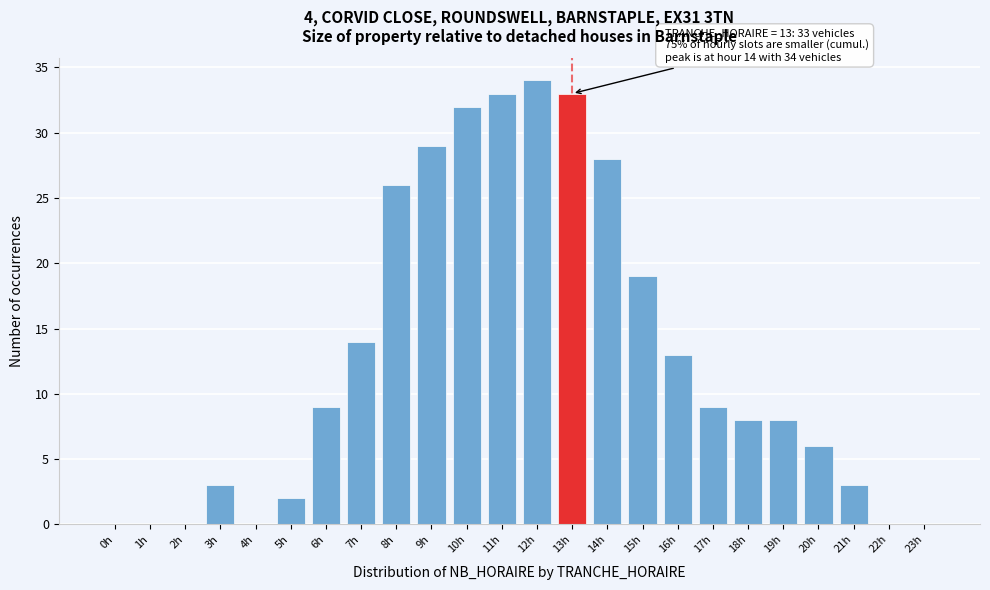

Reading right to left, extract all data points from this chart.

23h=0	22h=0	21h=3	20h=6	19h=8	18h=8	17h=9	16h=13	15h=19	14h=28	13h=33	12h=34	11h=33	10h=32	9h=29	8h=26	7h=14	6h=9	5h=2	4h=0	3h=3	2h=0	1h=0	0h=0